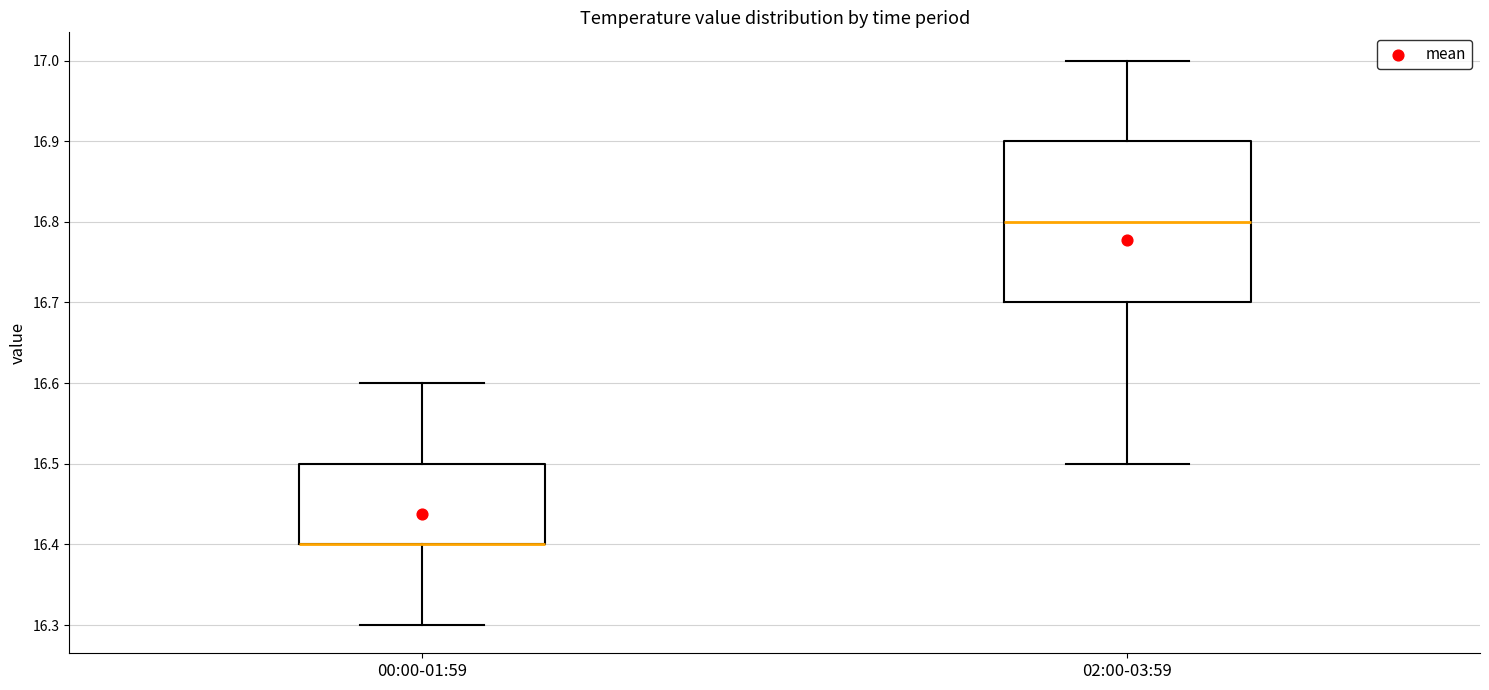

Reading left to right, transcribe this box plot: for each box, give where its median line is, the range the box spans, and where its two whiskers end, as read against the y-axis. The values are not printed on the chart, so give them approximately, as read against the axis.

00:00-01:59: median 16.4 (drawn on the box's lower edge), box 16.4 to 16.5, whiskers 16.3 to 16.6
02:00-03:59: median 16.8, box 16.7 to 16.9, whiskers 16.5 to 17.0